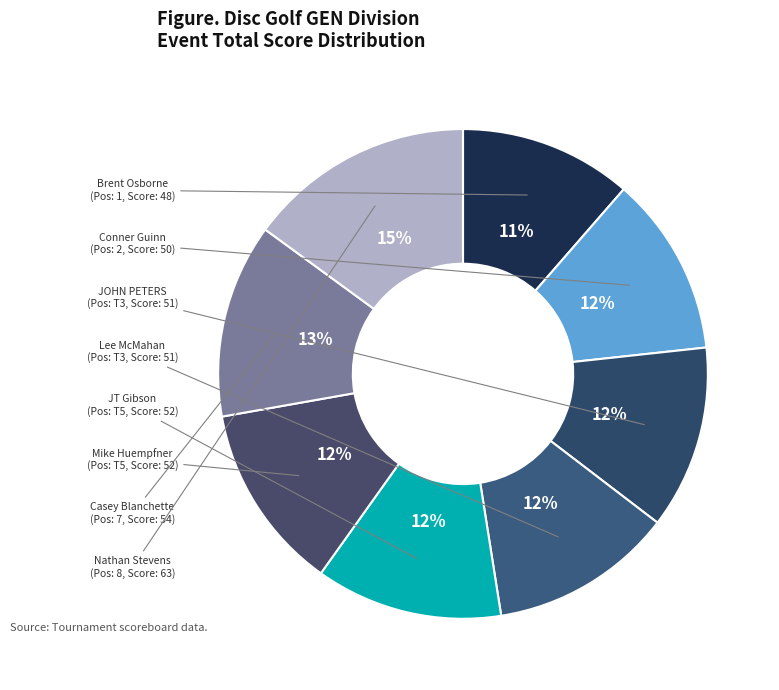

Is there a majority slice in this chart?

No